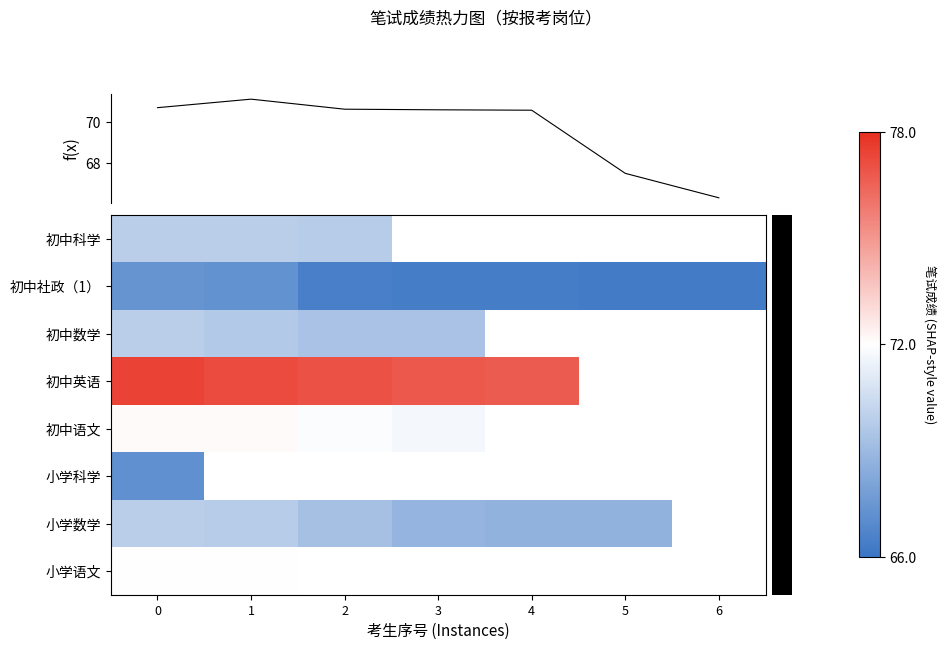

List the series in order of their peak value, highest first.

row_3, row_4, row_7, f(x), row_0, row_2, row_6, row_1, row_5